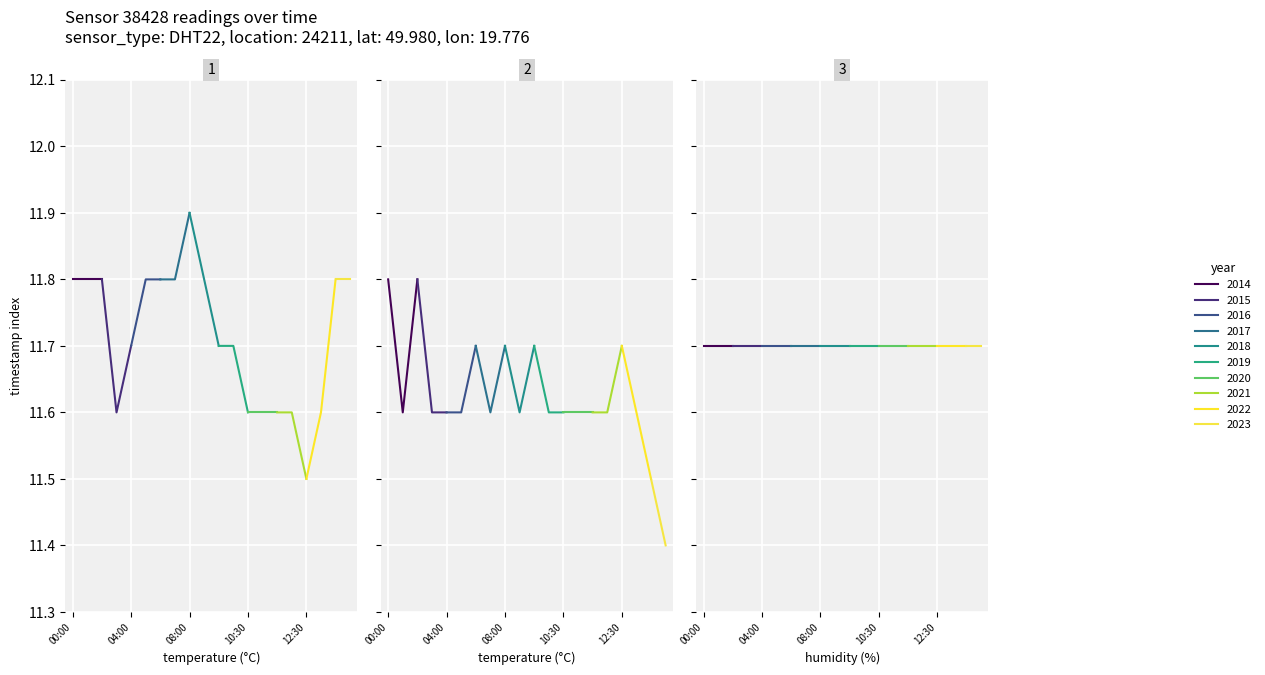

How many lines are shown in the chart?

3